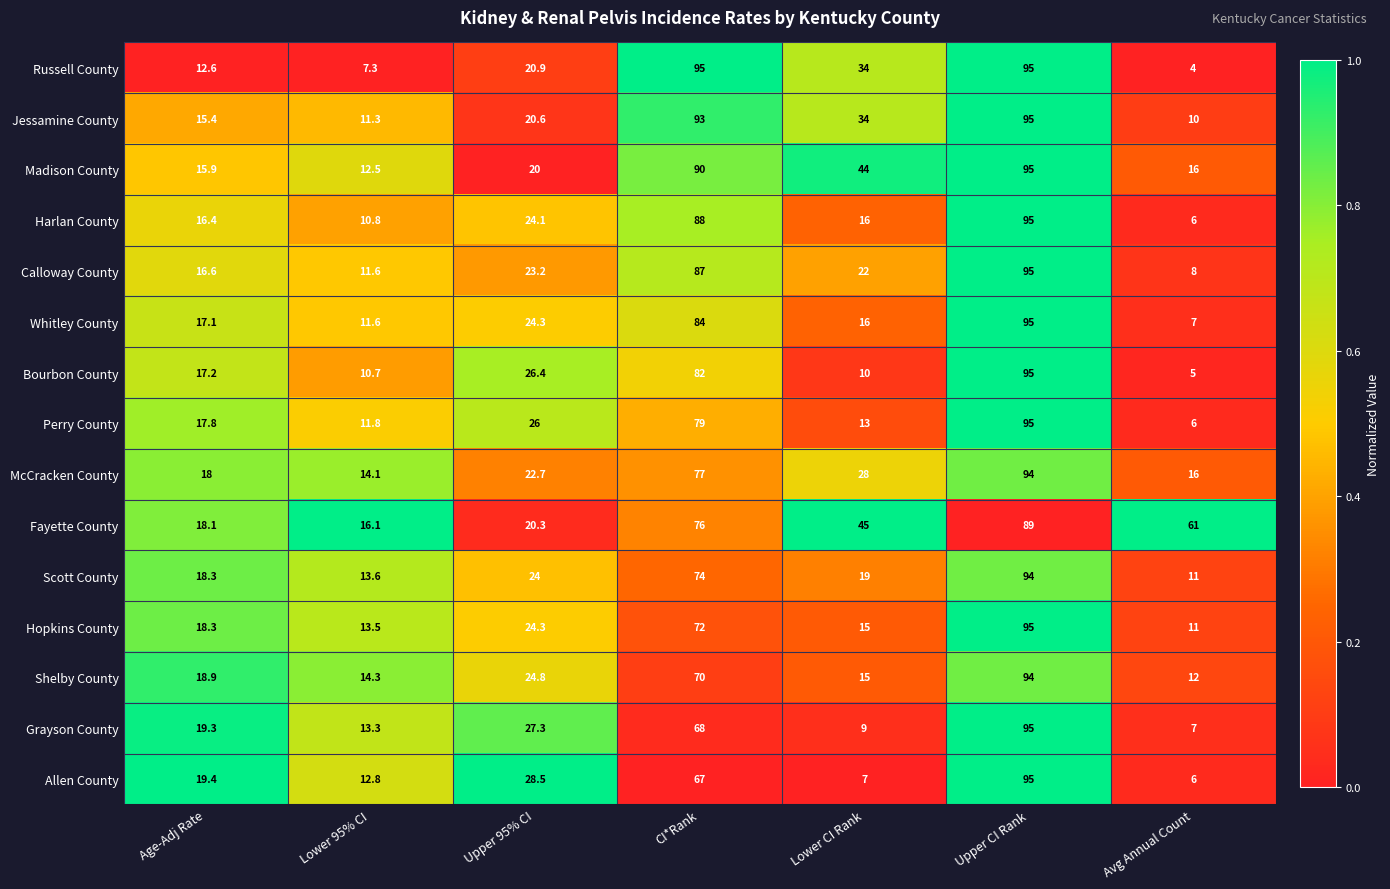

The value of Whitley County at Lower 95% CI is 7.7. True or false?

False